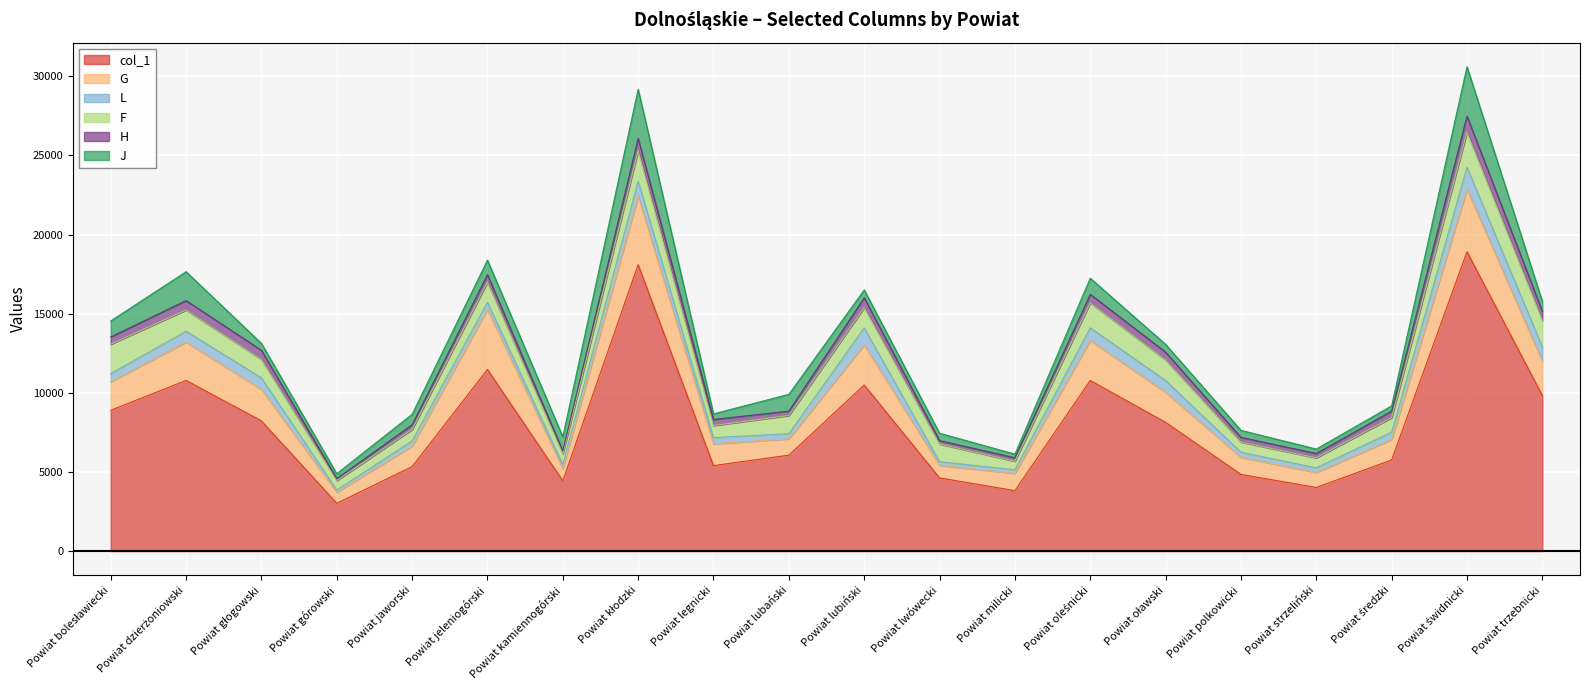

What is the label of the 8th point from the left?

Powiat kłodzki